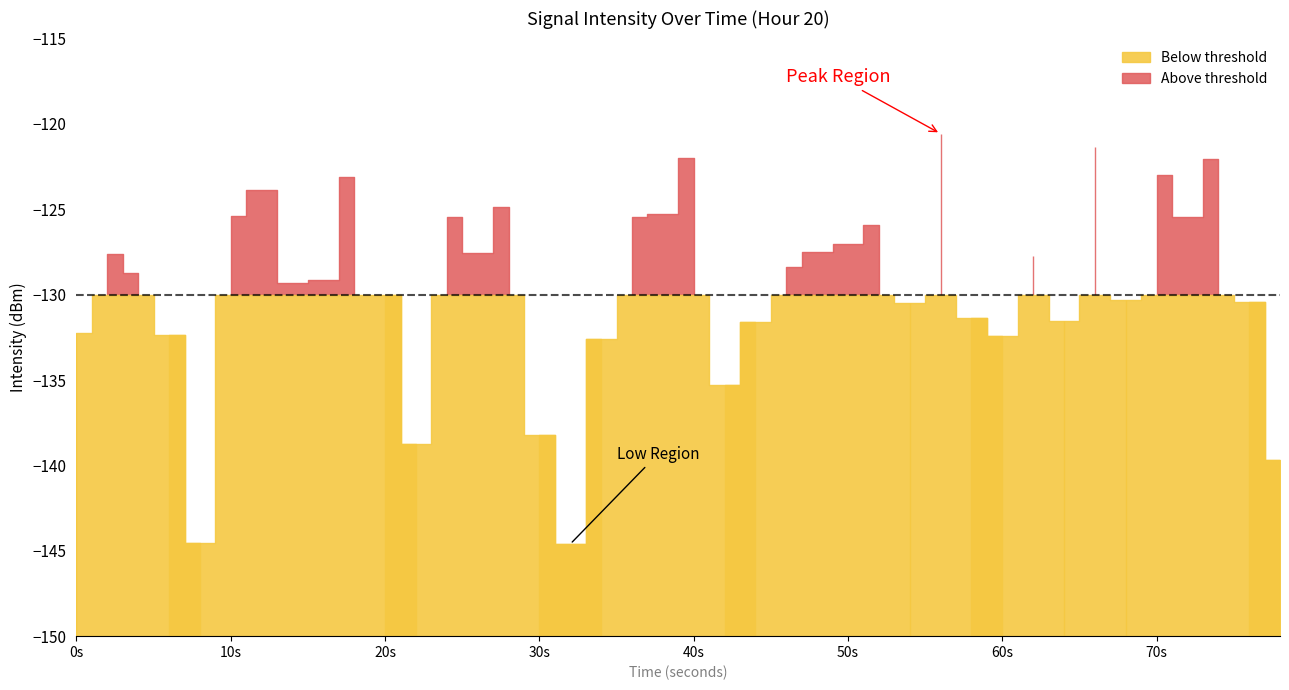

At which category does the data reach its first local peak?

1